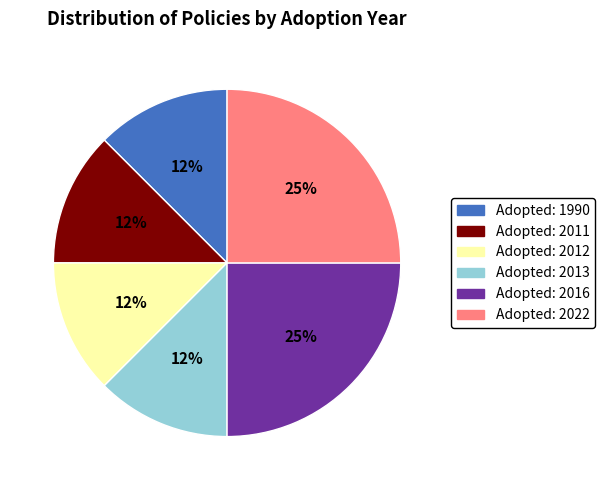

To the nearest percent, what is the average slice percentage?

17%